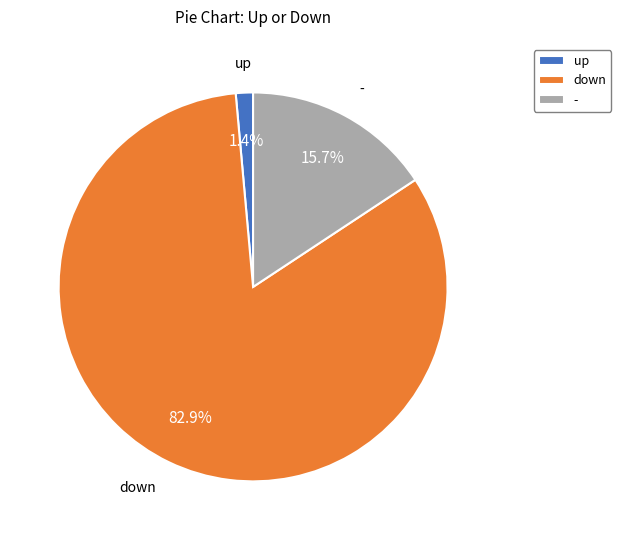

How much of the chart is everything except down?

17.1%